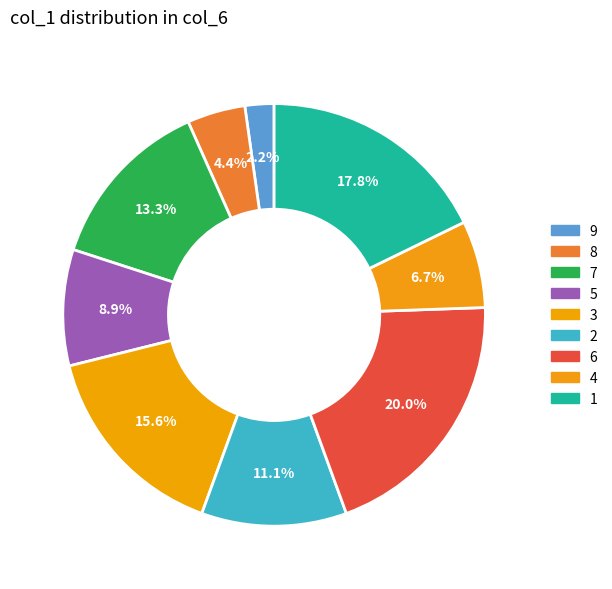

What percentage is NOT represented by 4?

93.3%